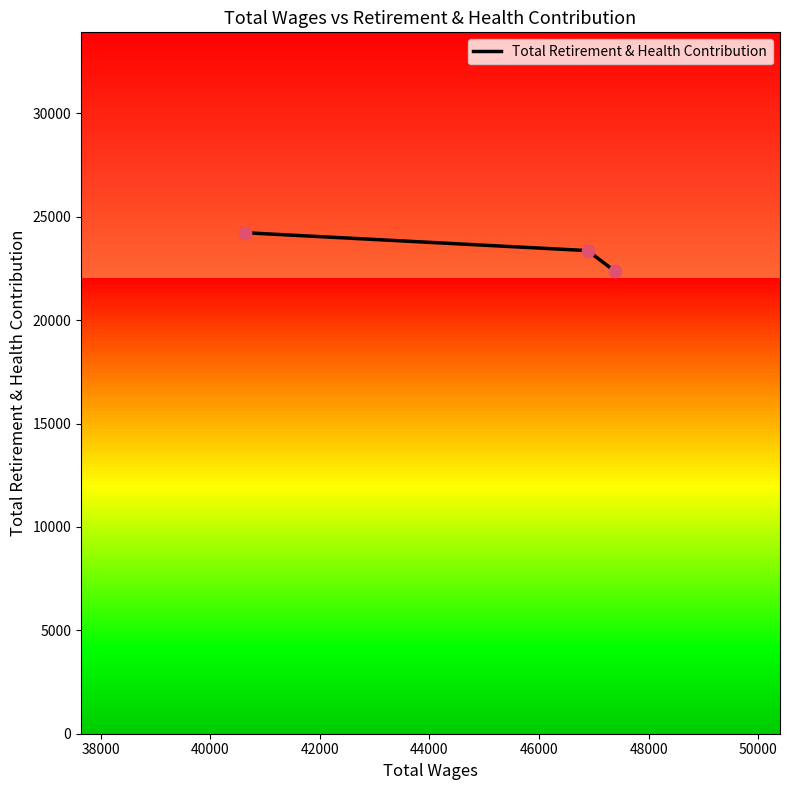

What is the lowest value of the Total Retirement & Health Contribution series?

22355